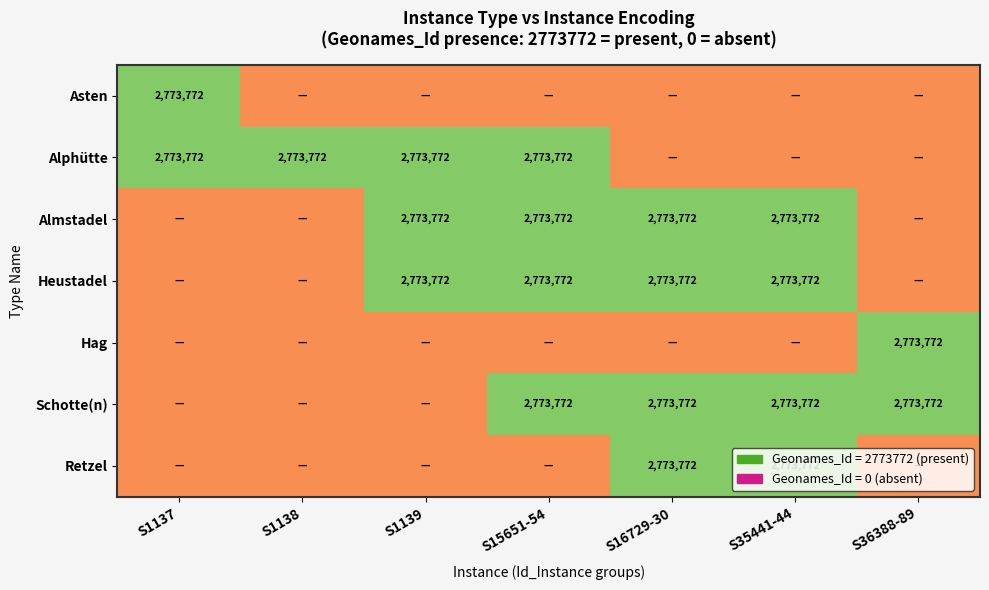

What is the sum of the Alphütte values at S1138 and S15651-54?

5547544